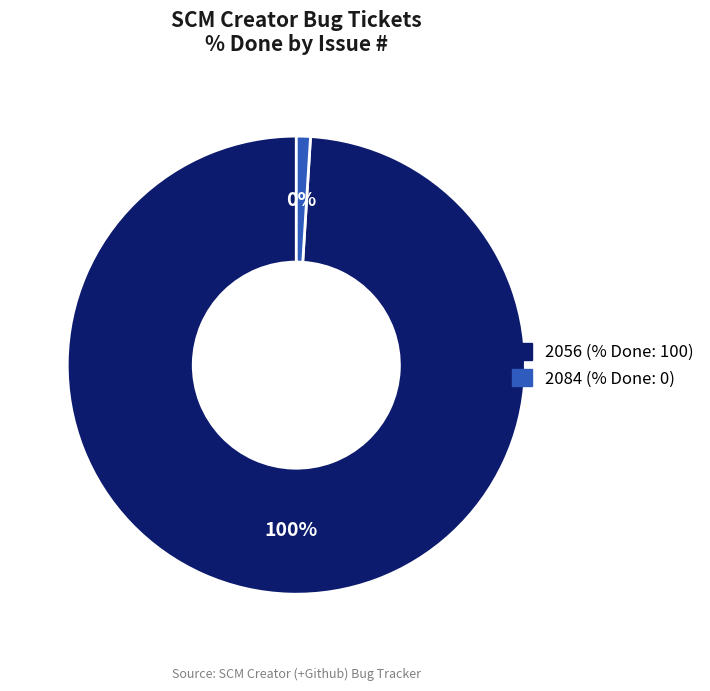

How many segments does this pie chart have?

2